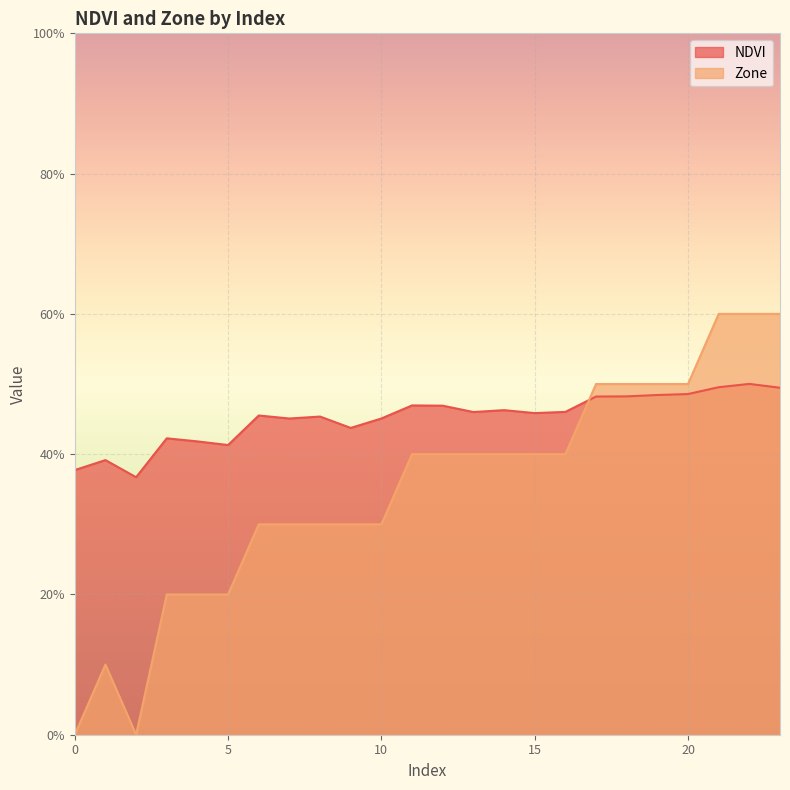

What is the difference between the NDVI values at 19 and 2?

11.7